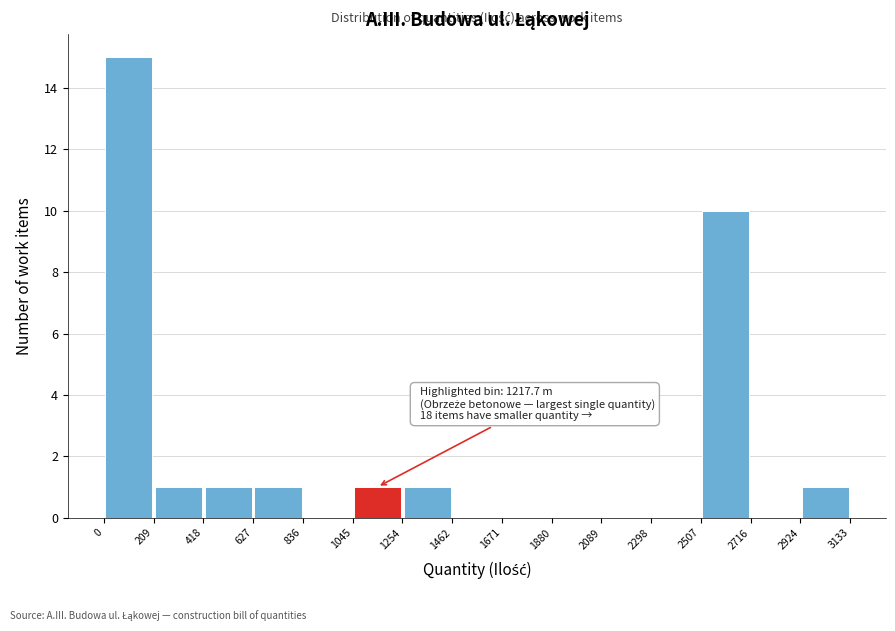

Which range on the x-axis has the tallest bar?

0 to 209